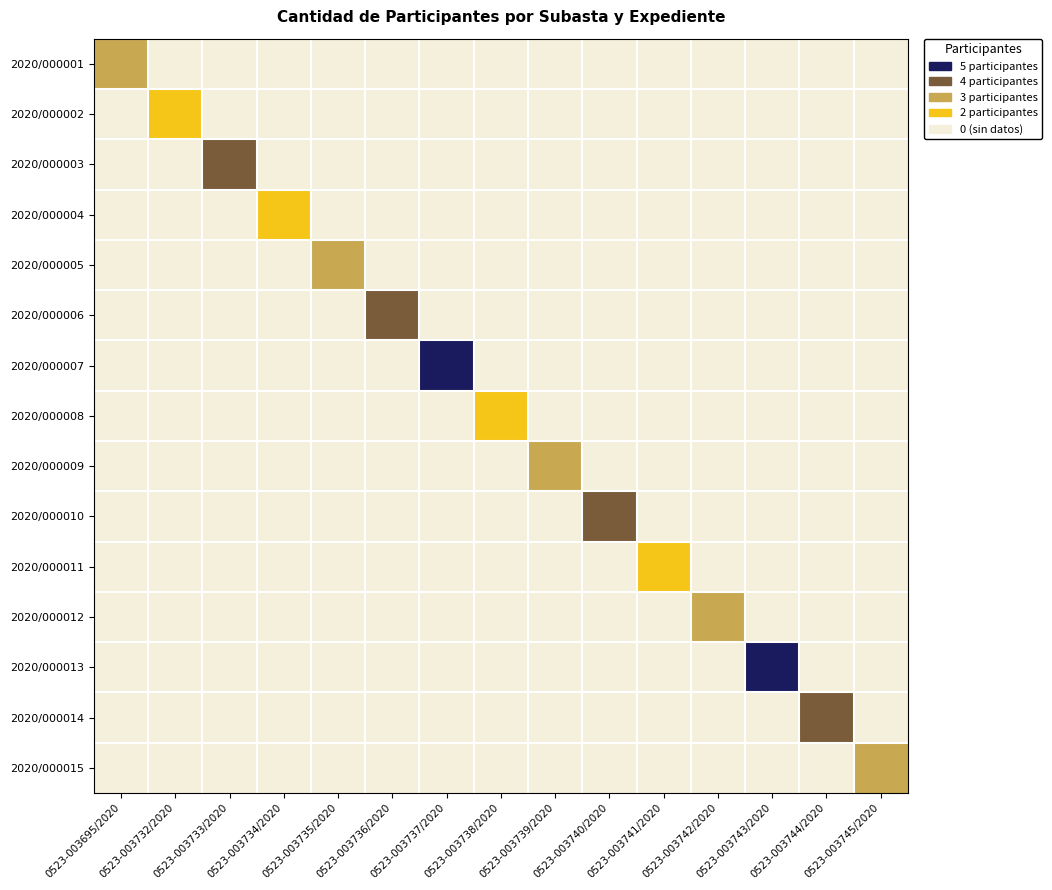

At how many categories does at least one series exceed 3?

2